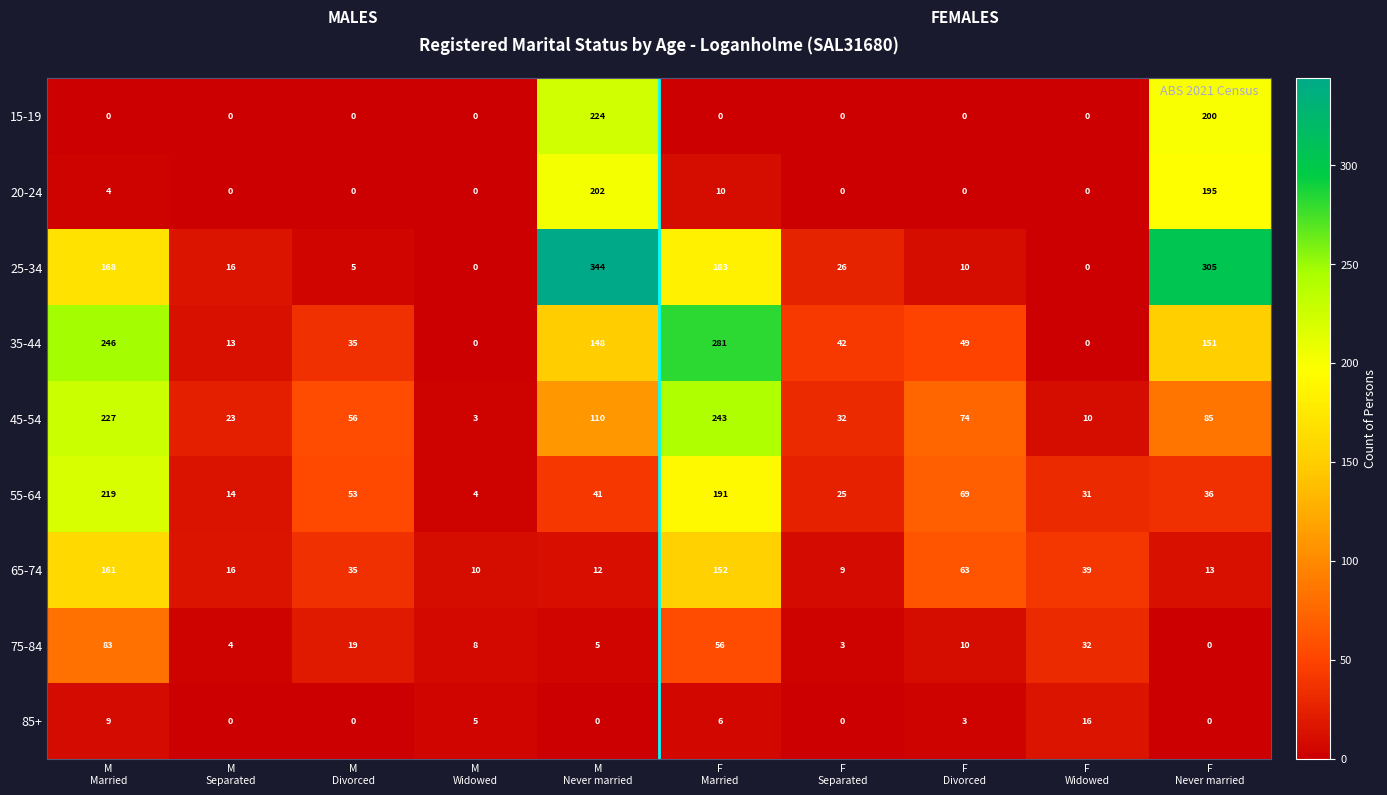

Which series has the widest spread of values?

25-34